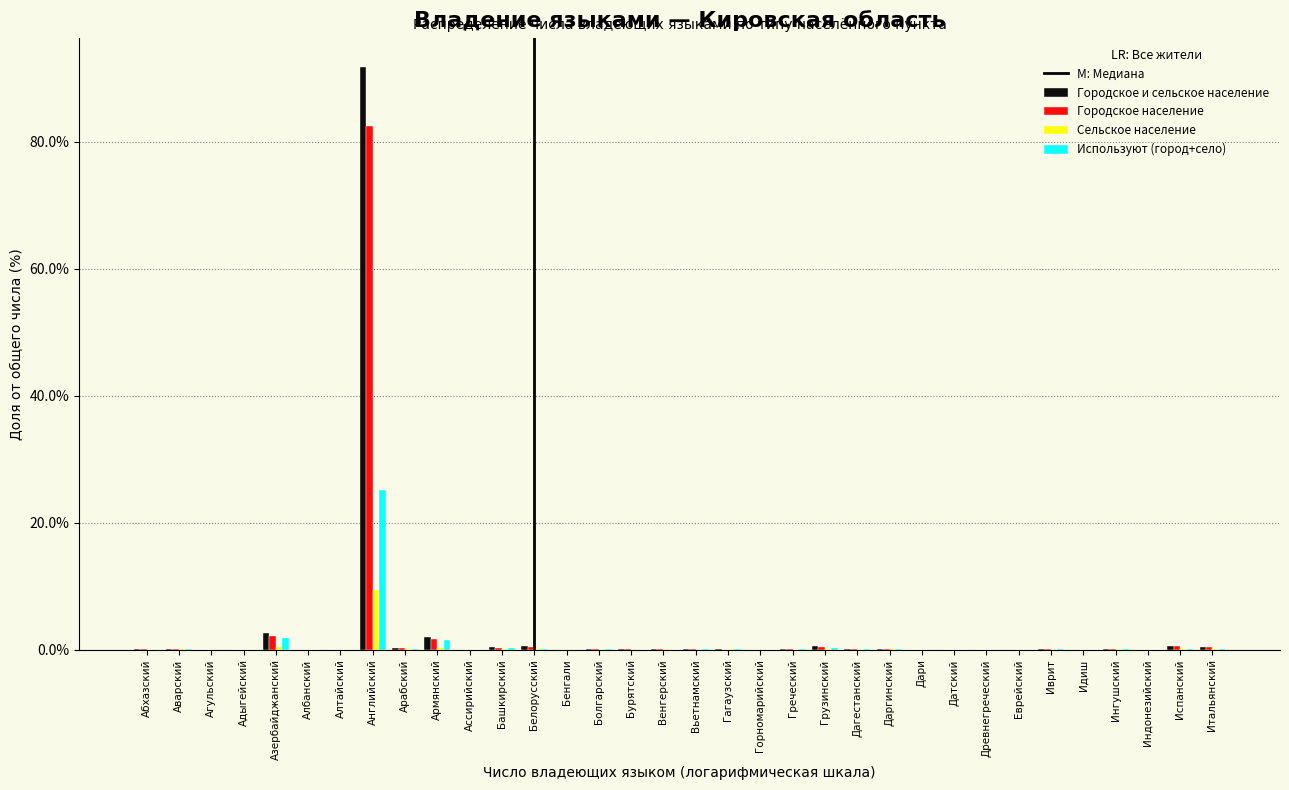

What is the highest value of the Городское население series?

82.4